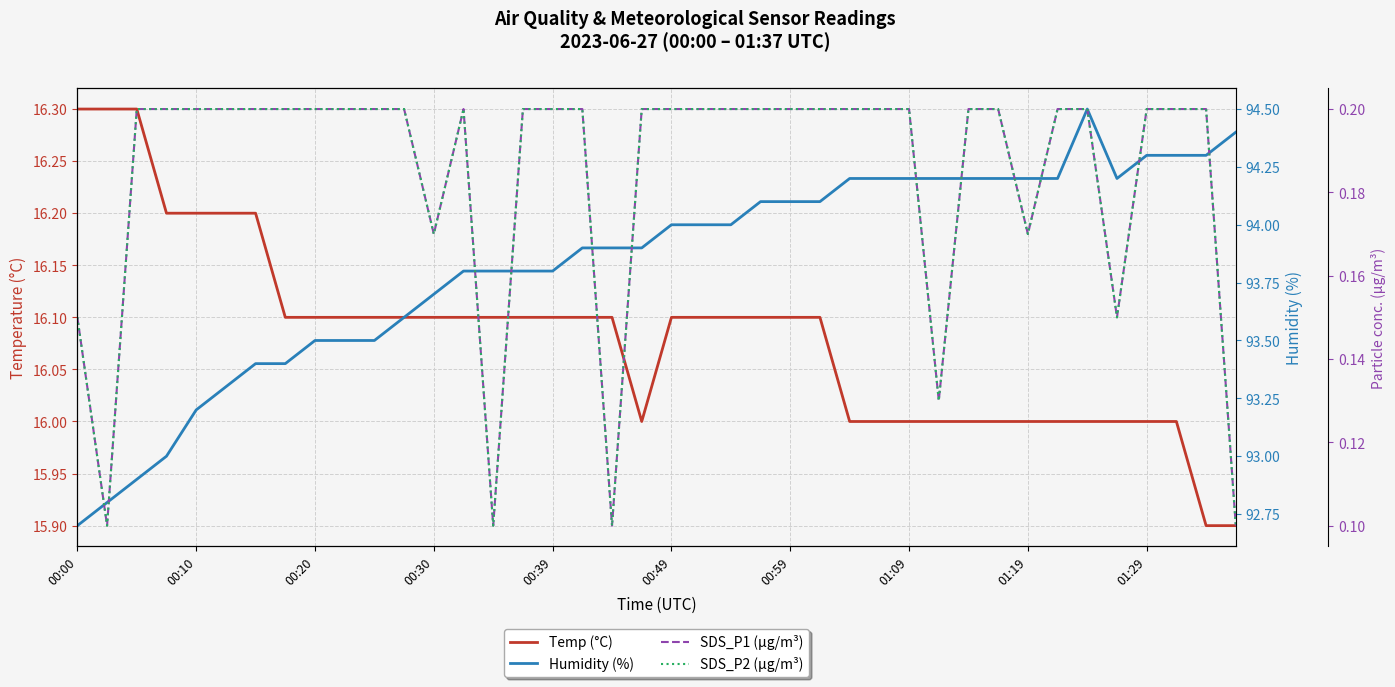

What is the sum of the Temp (°C) values at 17 and 10?

32.2